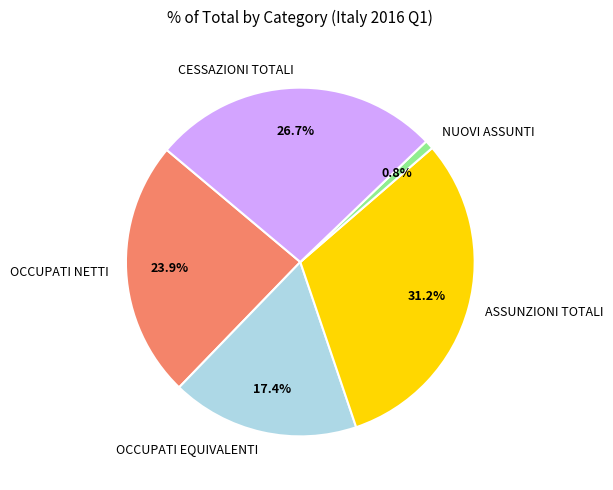

The OCCUPATI NETTI slice represents 24% of the pie. True or false?

True